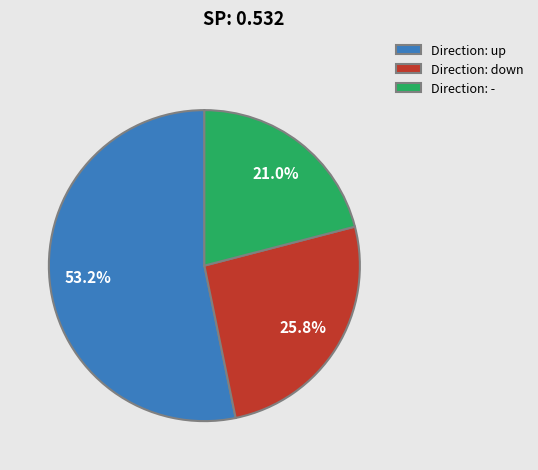

Is Direction: up the majority of the pie?

Yes